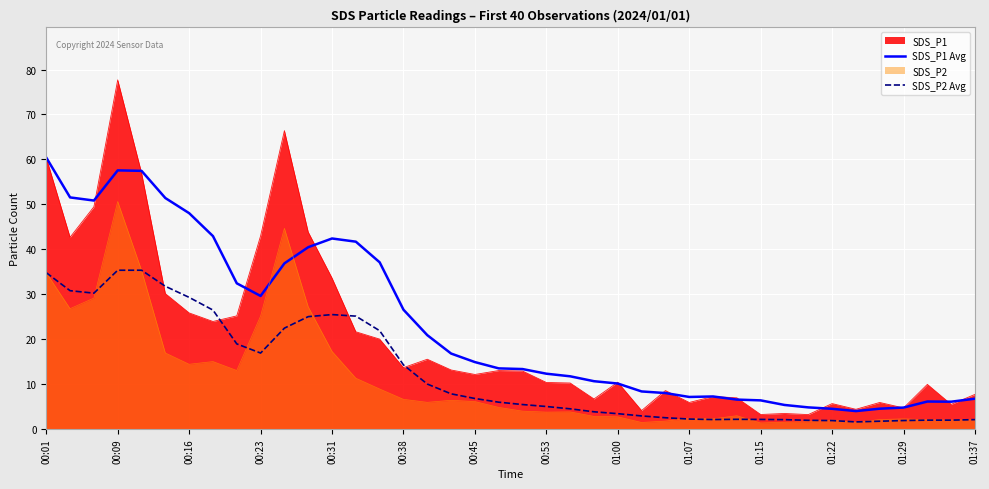

The SDS_P1 Avg series shows 7.1 at 01:07. True or false?

True